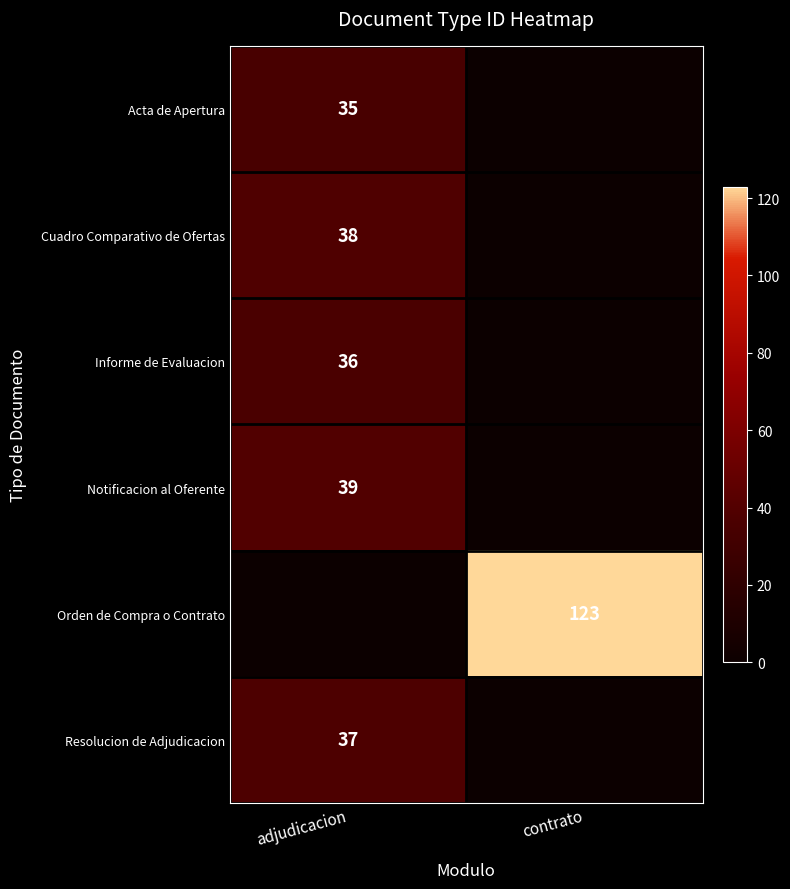

True or false: Acta de Apertura has a value of 17 at adjudicacion.

False